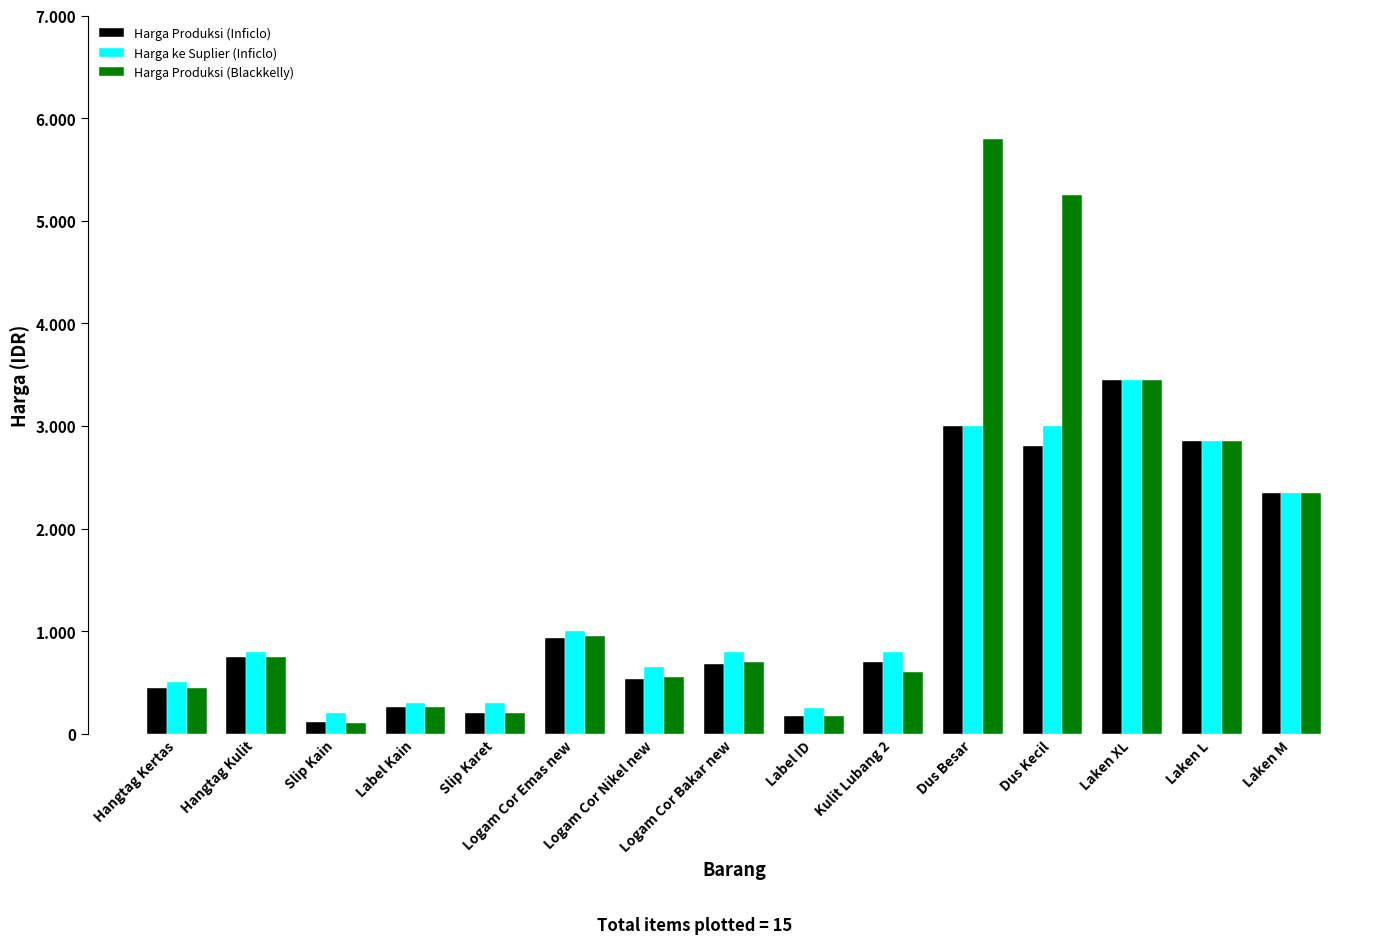

What is the sum of the Harga ke Suplier (Inficlo) values at Slip Kain and Slip Karet?

500